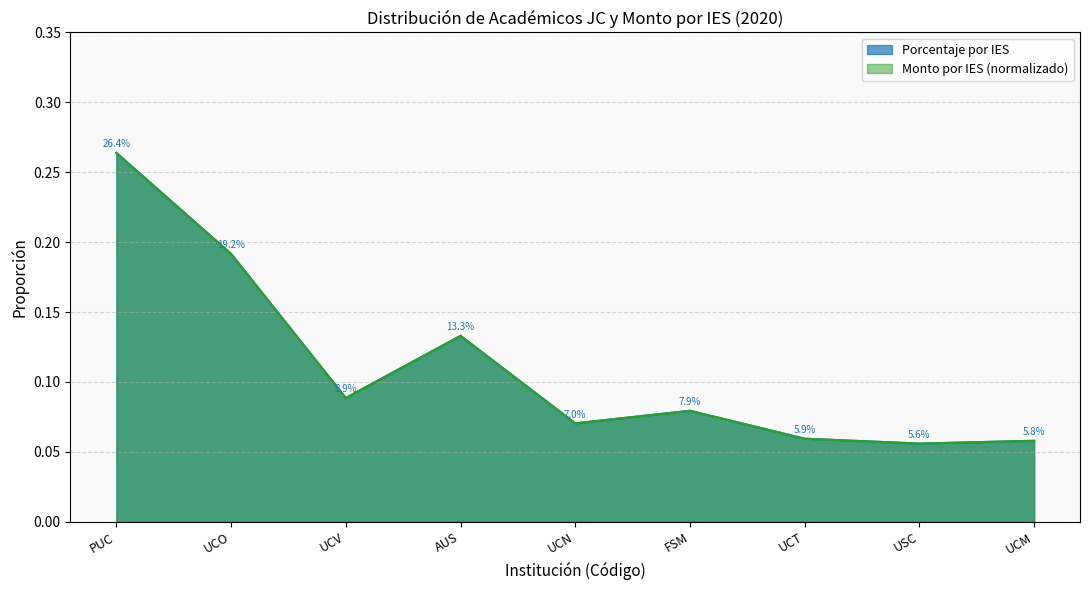

Which series has the largest total across all categories?

Porcentaje por IES